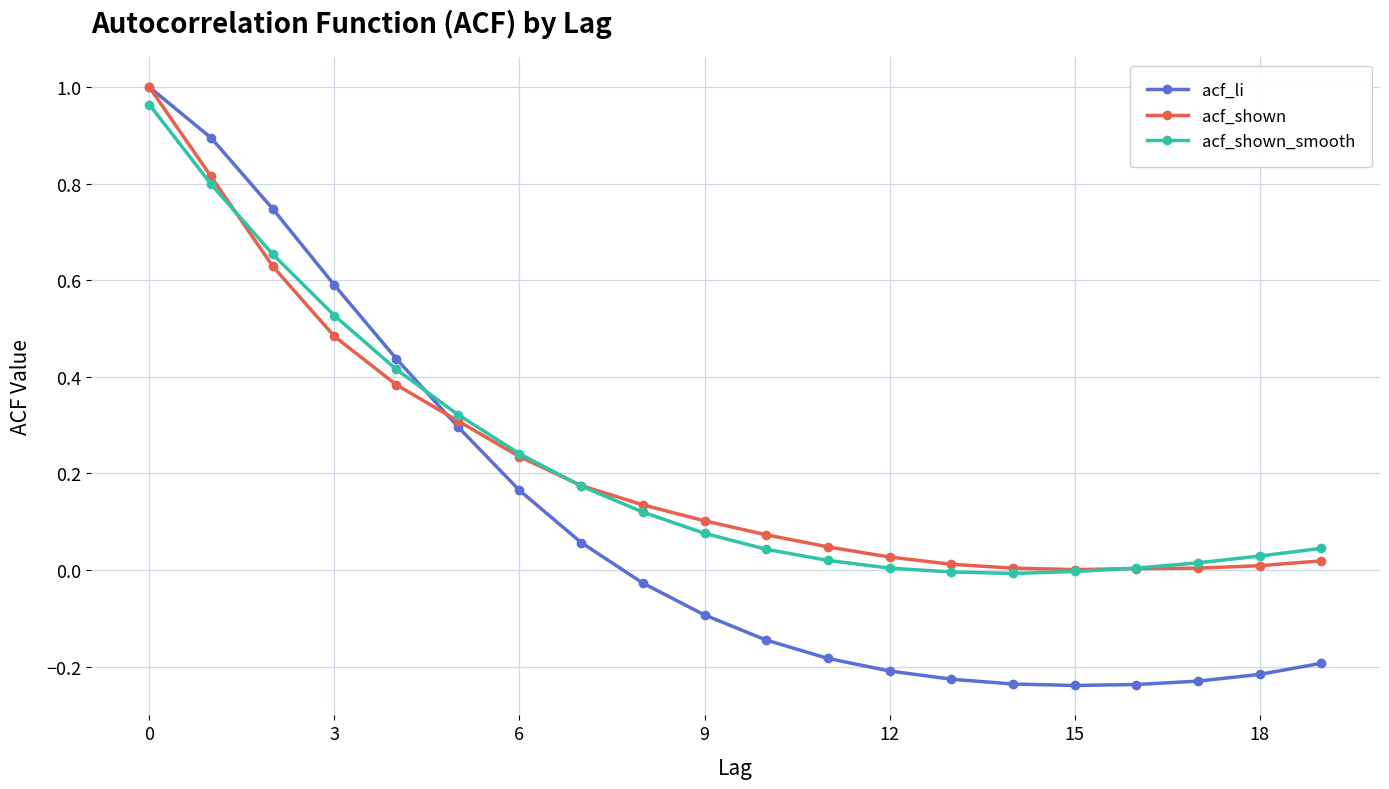

Which series has the largest range (max minus min)?

acf_li